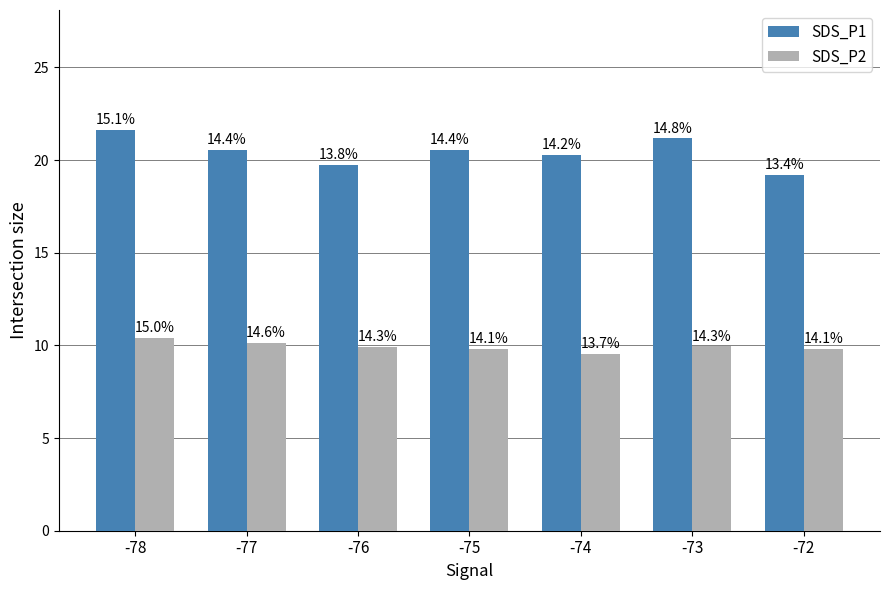

What is the value of the SDS_P2 bar at the 5th from the left?

9.5